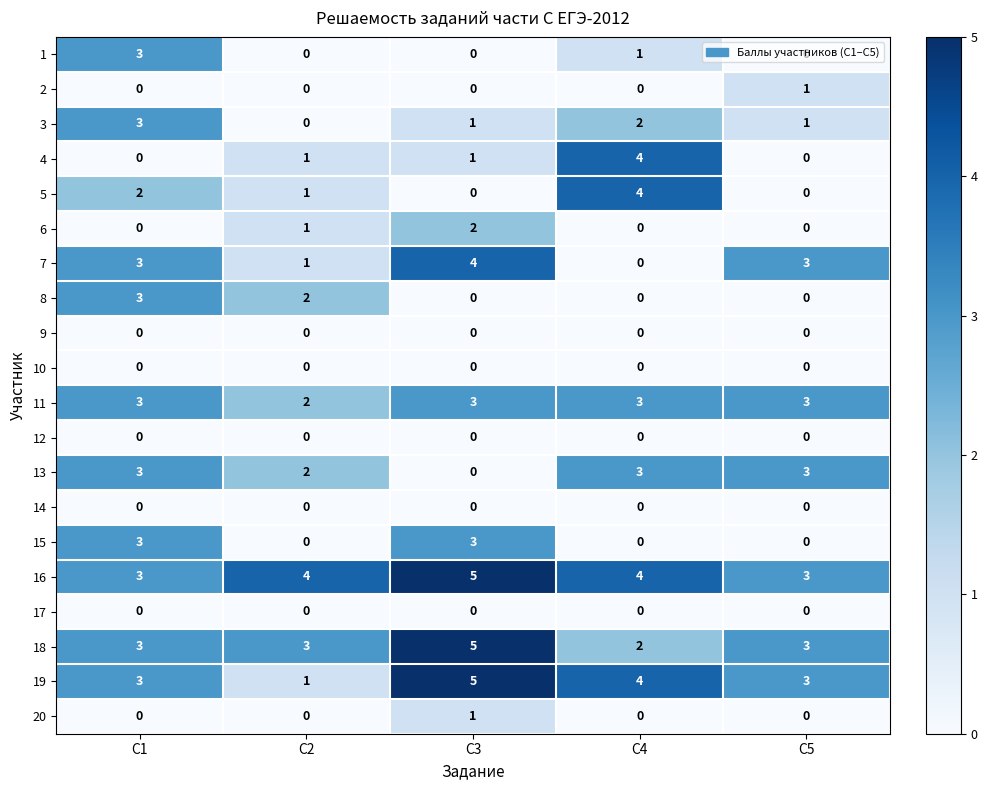

How many categories are shown in the chart?

5